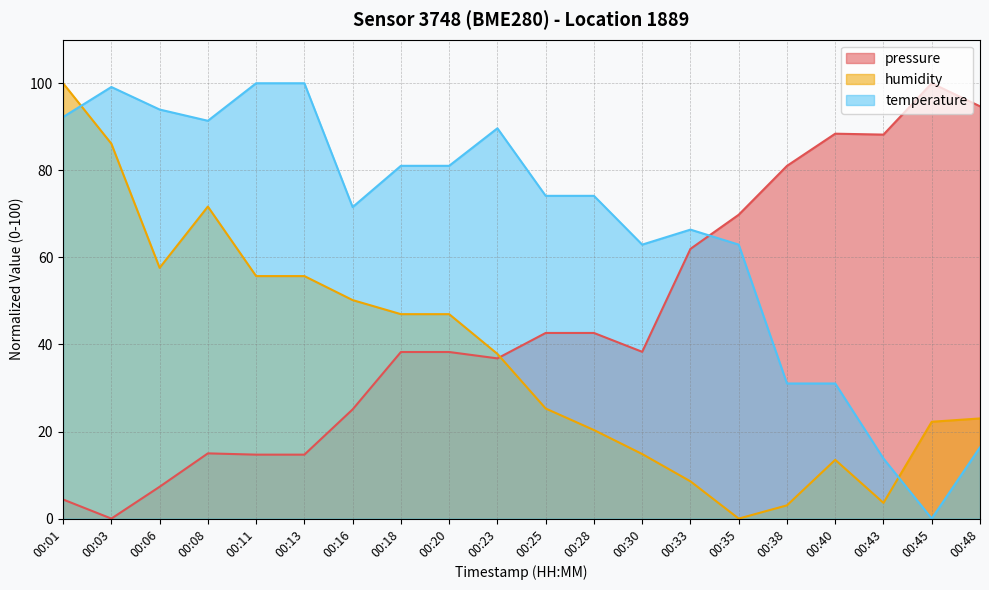

What is the value of the pressure point at the 14th from the left?

62.0